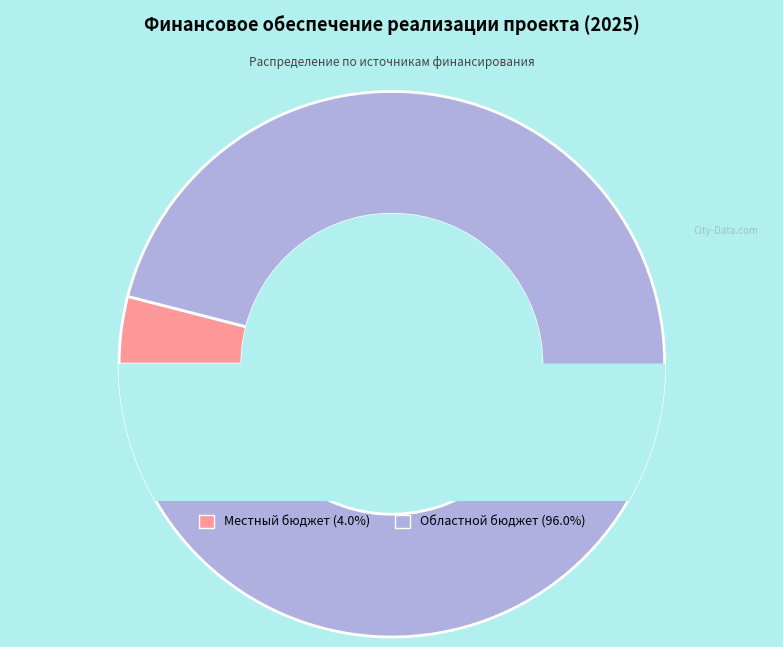

Count the number of slices in the pie.

2